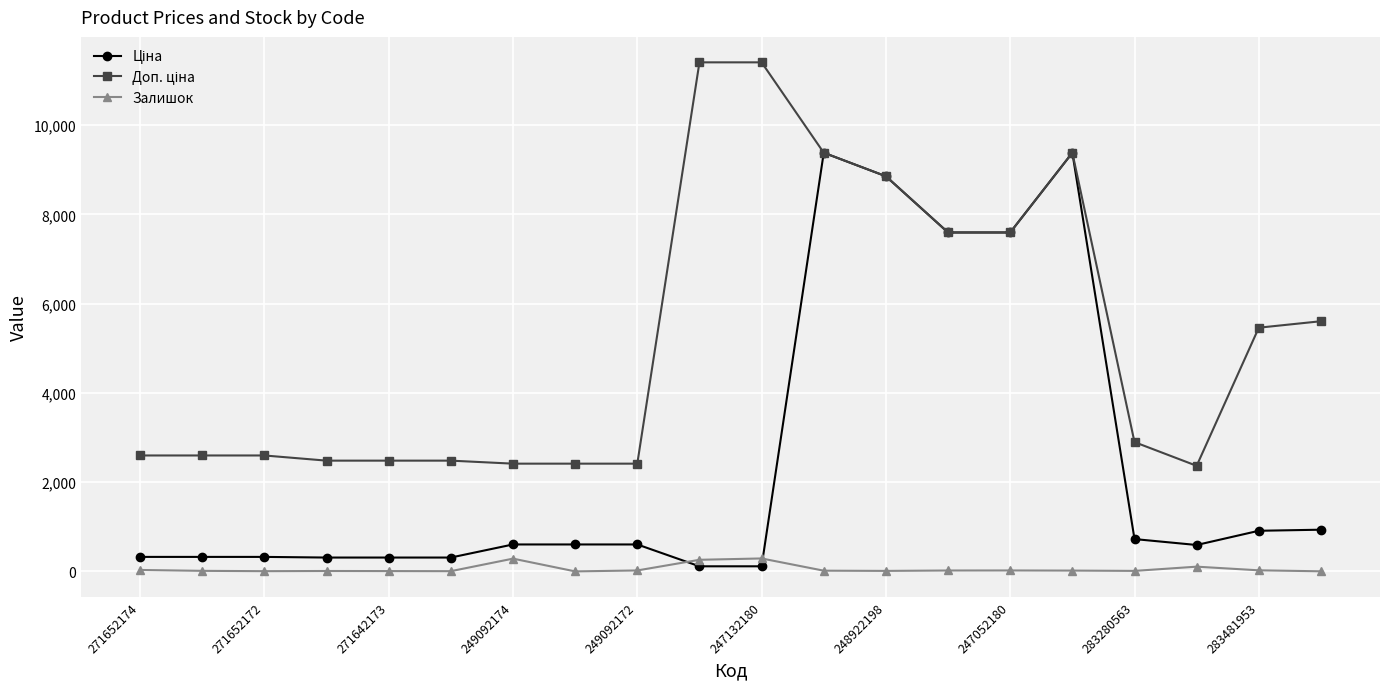

What is the greatest value displayed?

11410.0